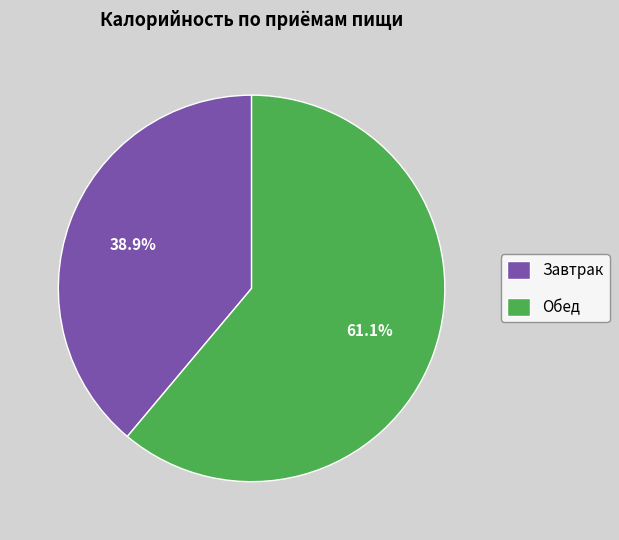

How much of the chart is everything except Завтрак?

61.1%